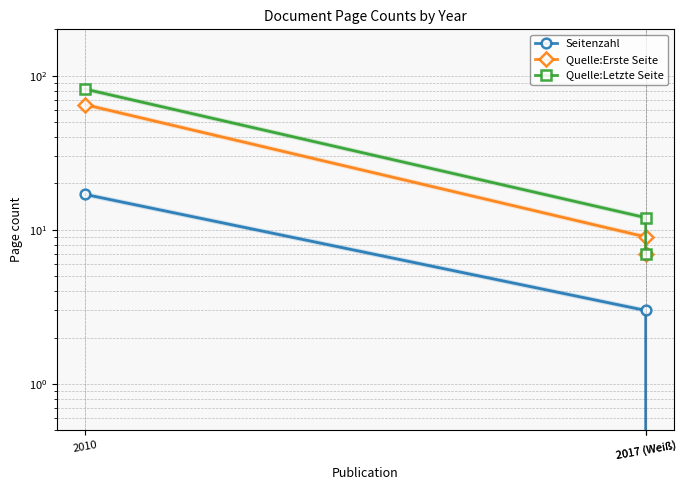

Reading left to right, list all the values displayed in this chart.

Seitenzahl: 17	3	0
Quelle:Erste Seite: 65	9	7
Quelle:Letzte Seite: 82	12	7